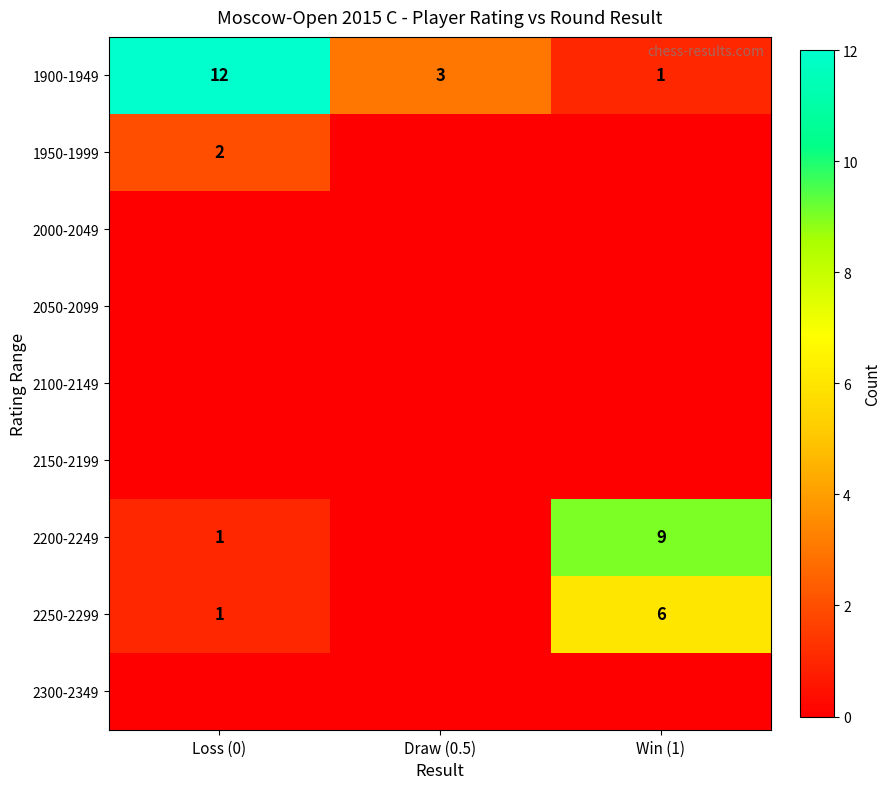

At Draw (0.5), list the series in order from smallest to largest.

1950-1999, 2000-2049, 2050-2099, 2100-2149, 2150-2199, 2200-2249, 2250-2299, 2300-2349, 1900-1949